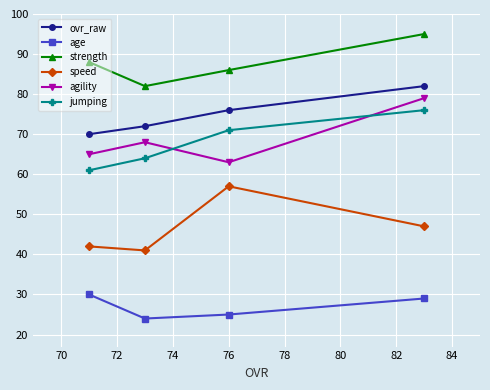

Which series has the largest total across all categories?

strength